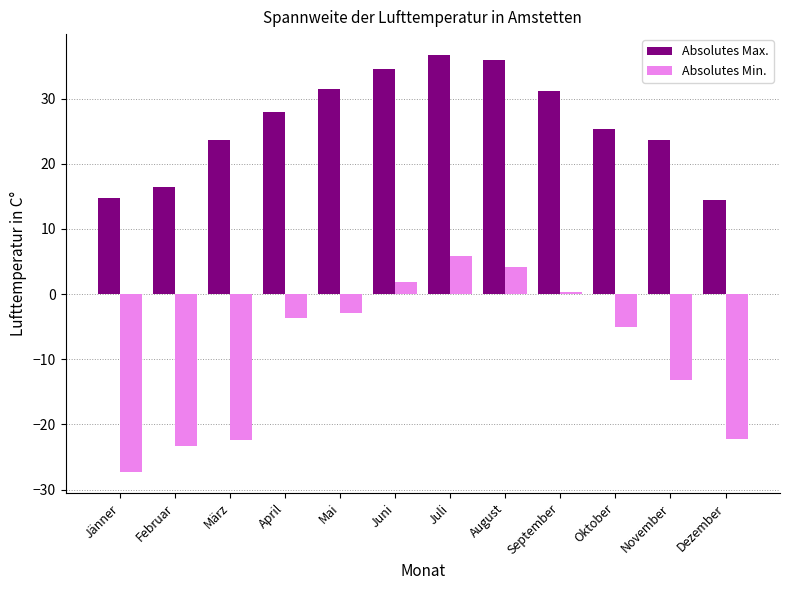

What is the difference between the Absolutes Min. values at Jänner and November?

14.1